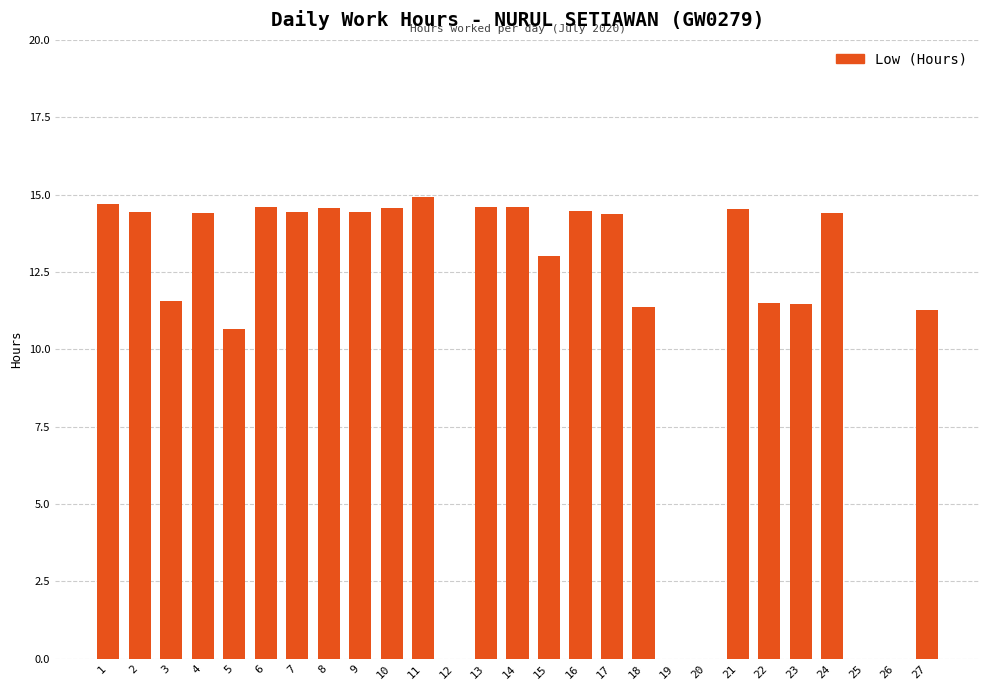

What is the sum of all values?

298.9